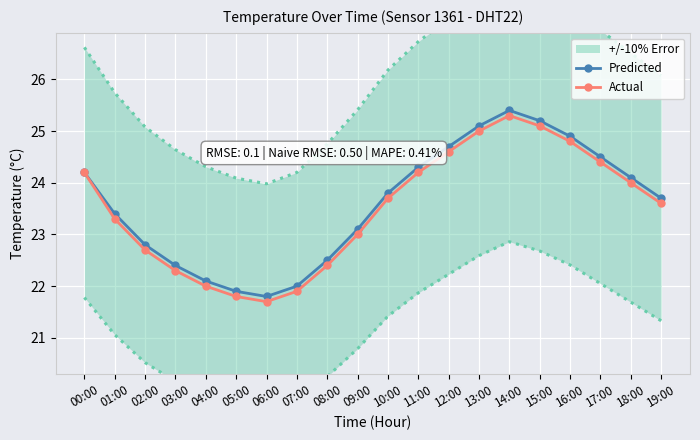

What is the average value of the Predicted series?

23.6